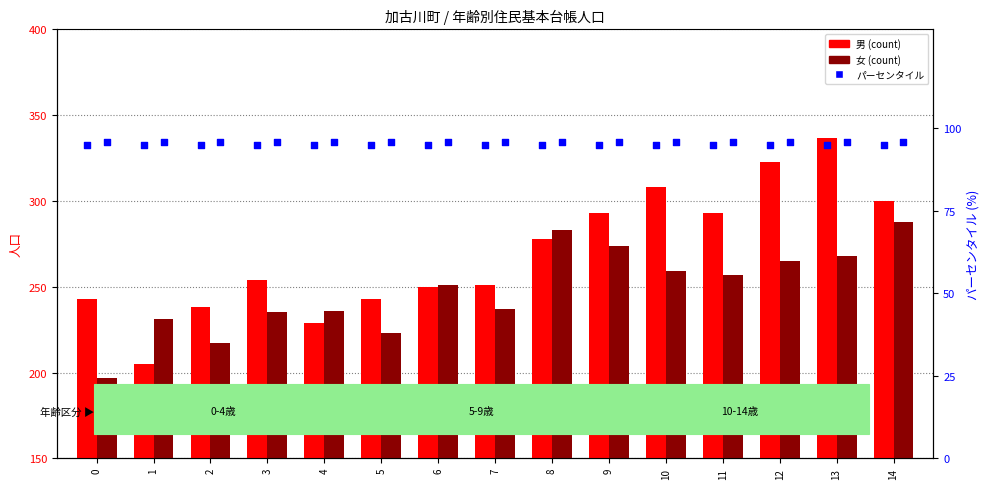

At how many categories does at least one series exceed 204?

15